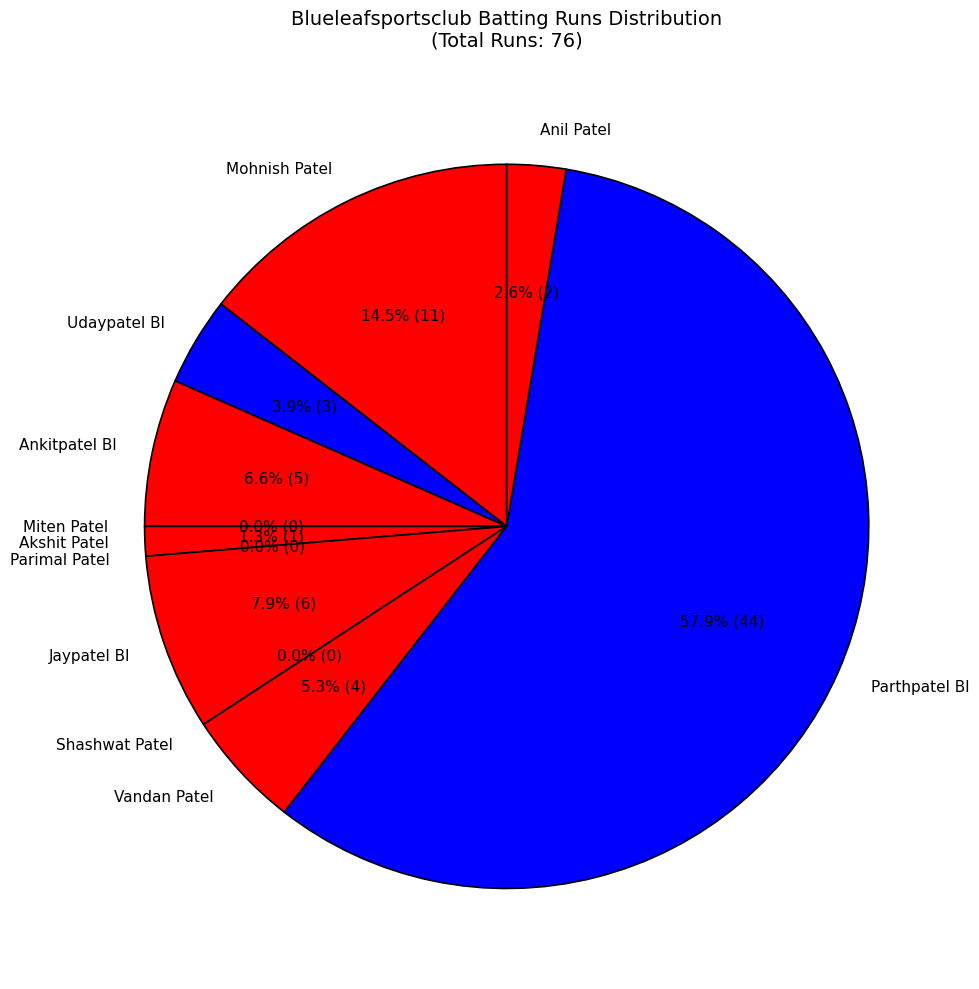

To the nearest percent, what percentage of the pie is Ankitpatel Bl?

7%